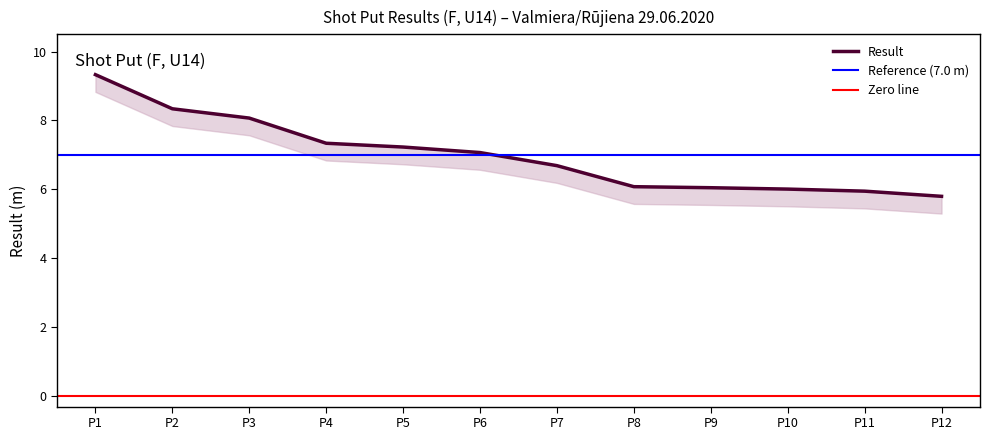

What is the minimum value shown in the chart?

5.8